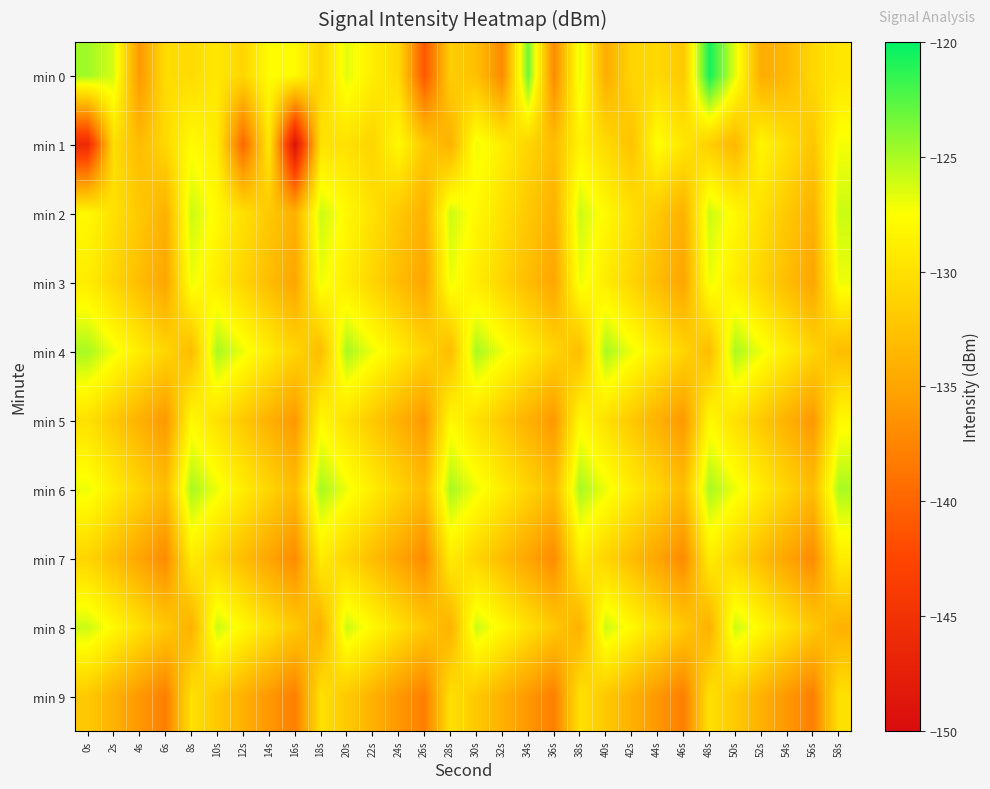

What is the smallest value displayed?

-149.3